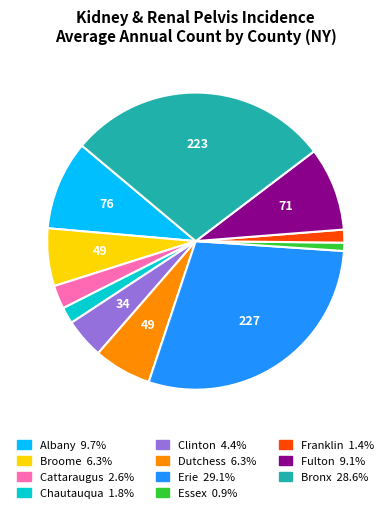

Is the sum of Franklin and Essex greater than half?

No